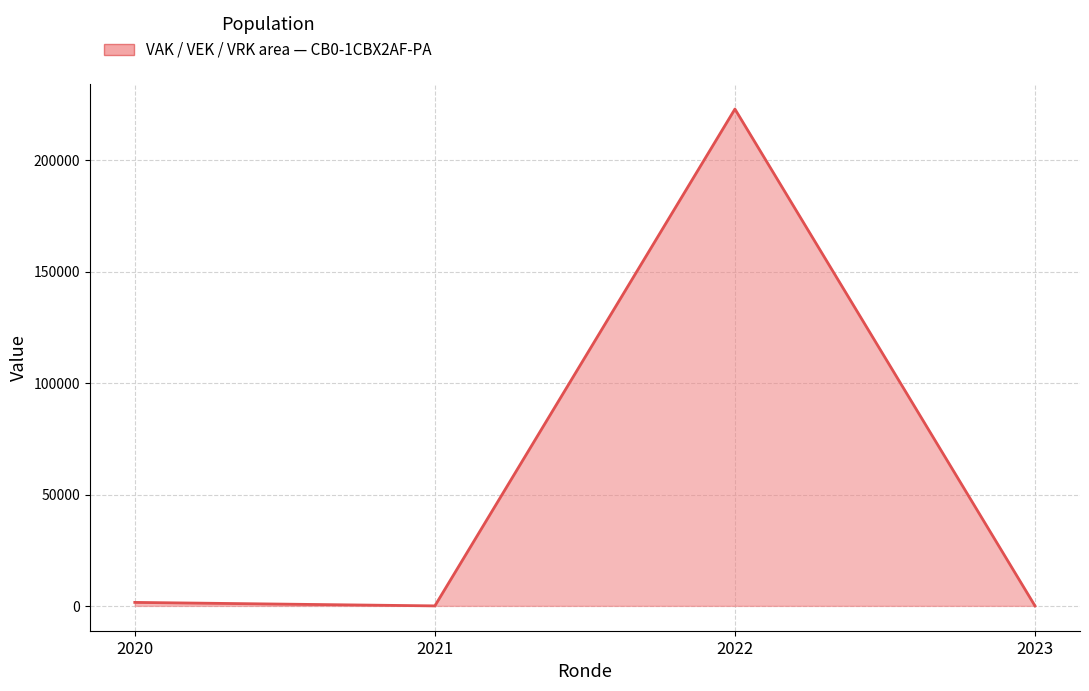

List the labels in order of value, smallest first.

2021, 2023, 2020, 2022